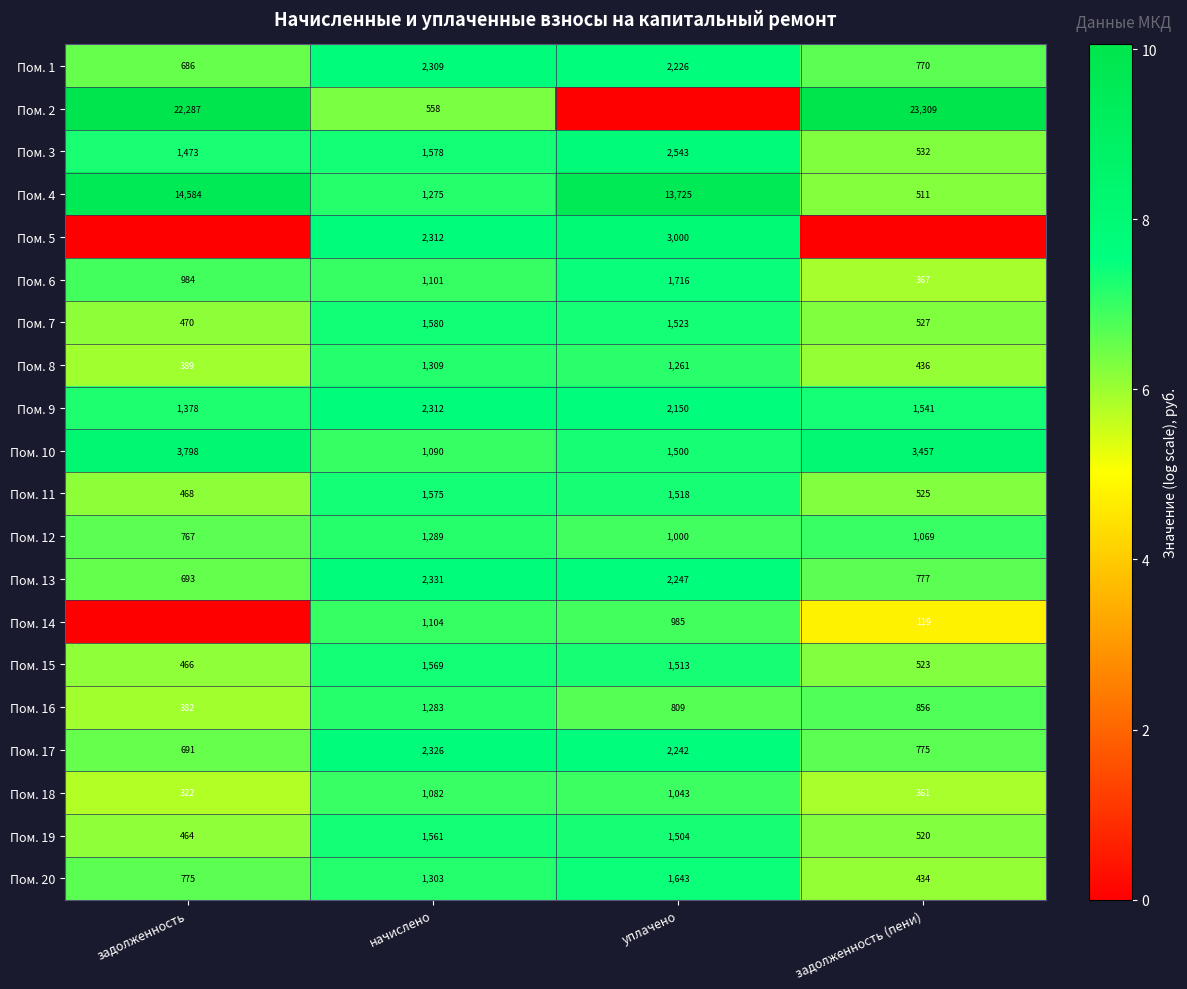

Is the value of Пом. 20 at задолженность greater than the value of Пом. 9 at начислено?

No